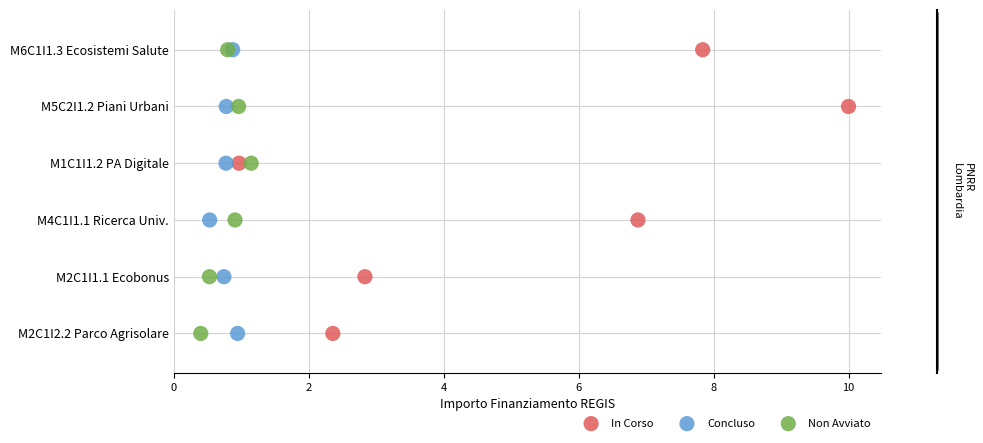

What are all the series names shown in the legend?

In Corso, Concluso, Non Avviato